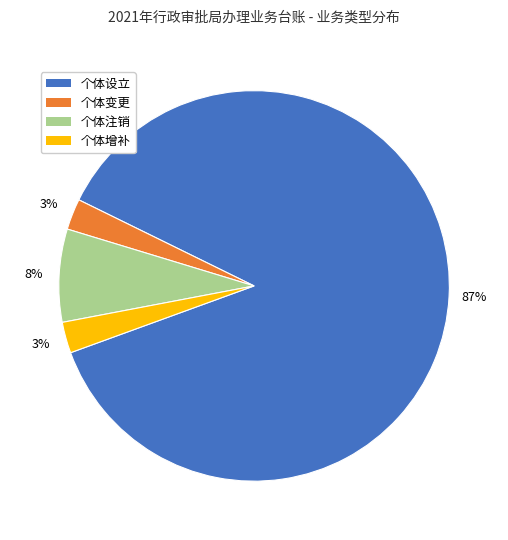

How many segments does this pie chart have?

4